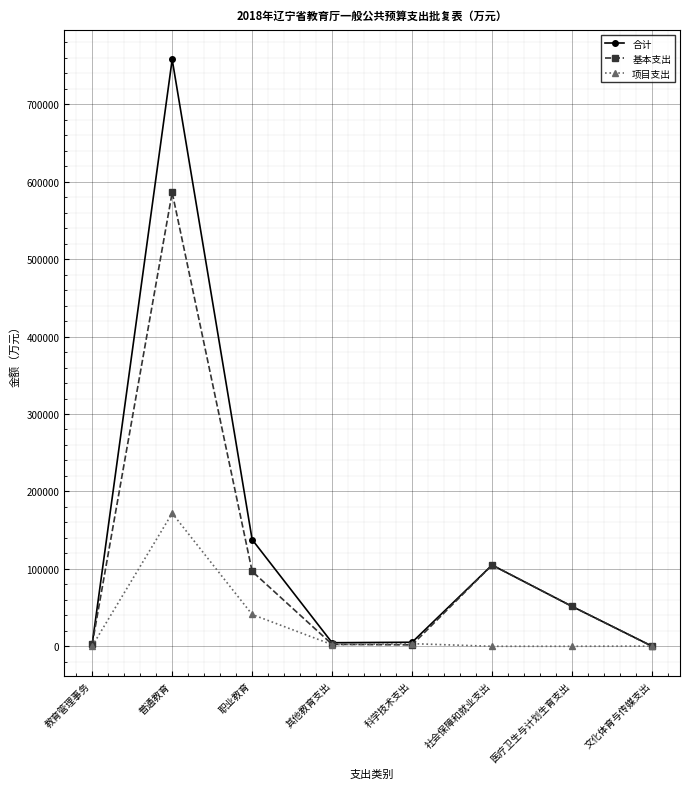

What position from the left is 普通教育?

2